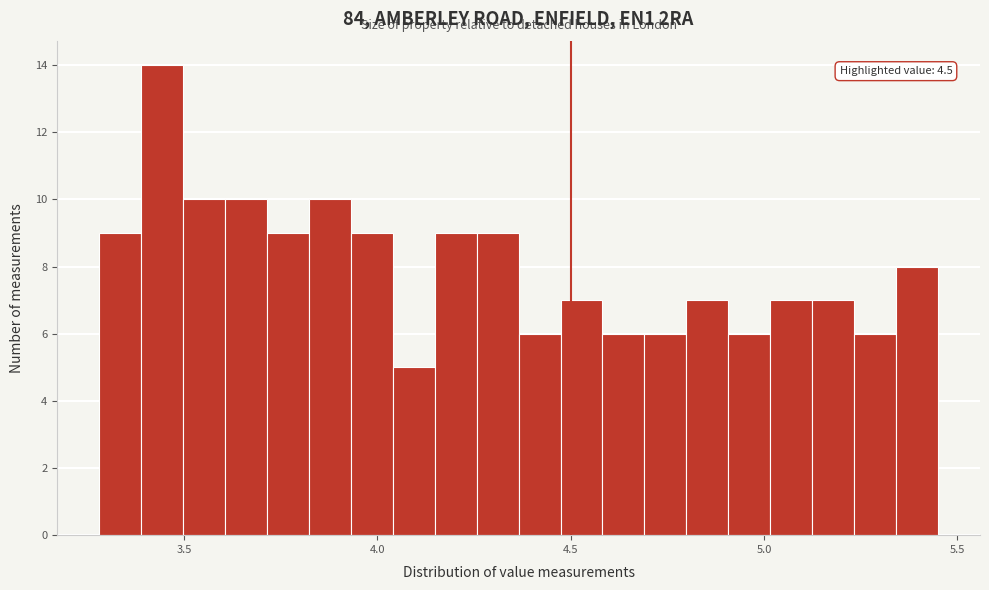

Read against the x-axis, roughly where is the centre of the tallest bar?

3.45